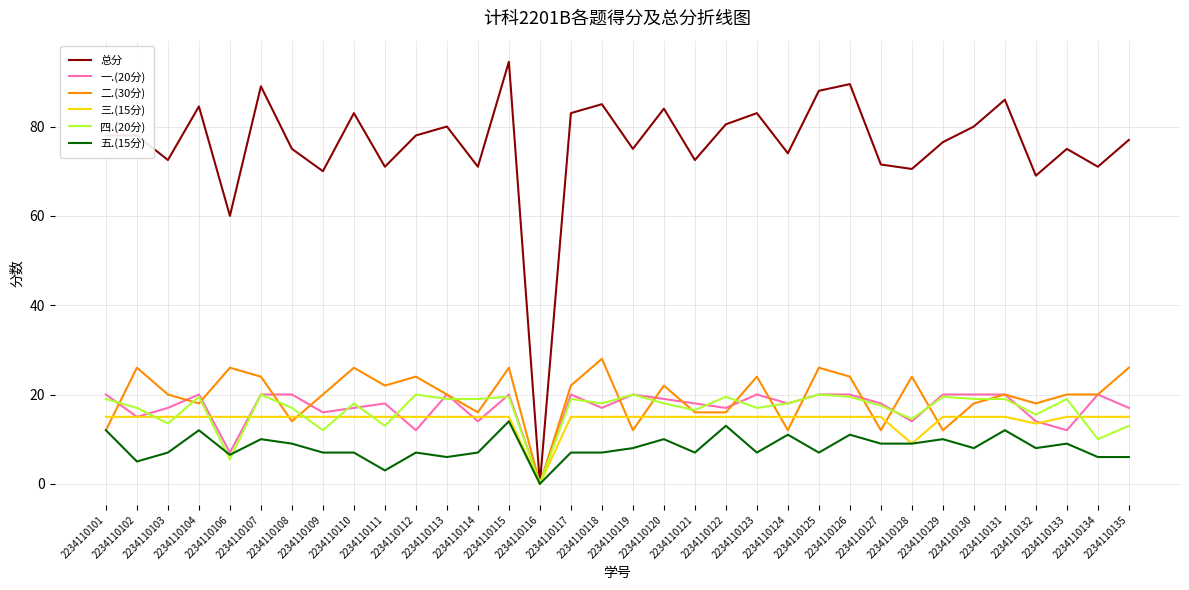

What is the difference between the highest and lowest values at 2234110134?

65.0